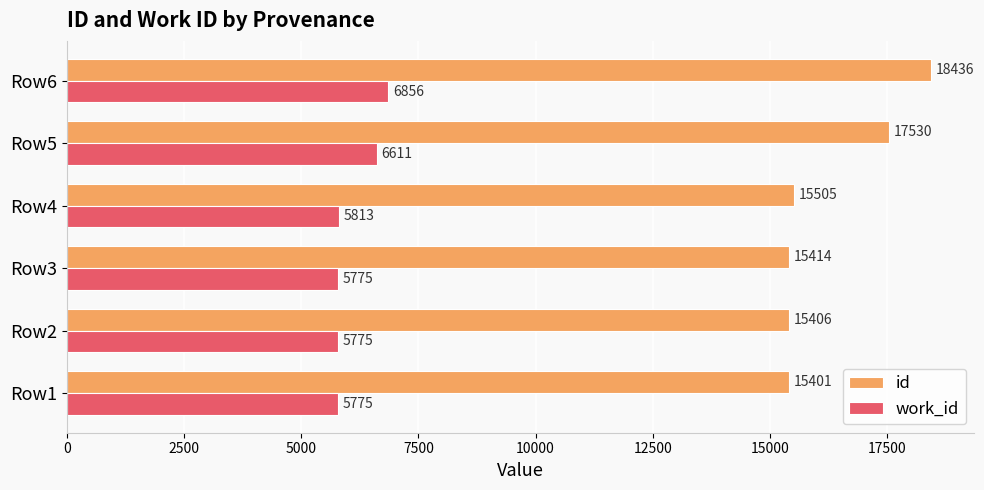

List the series in order of their overall mean, highest first.

id, work_id